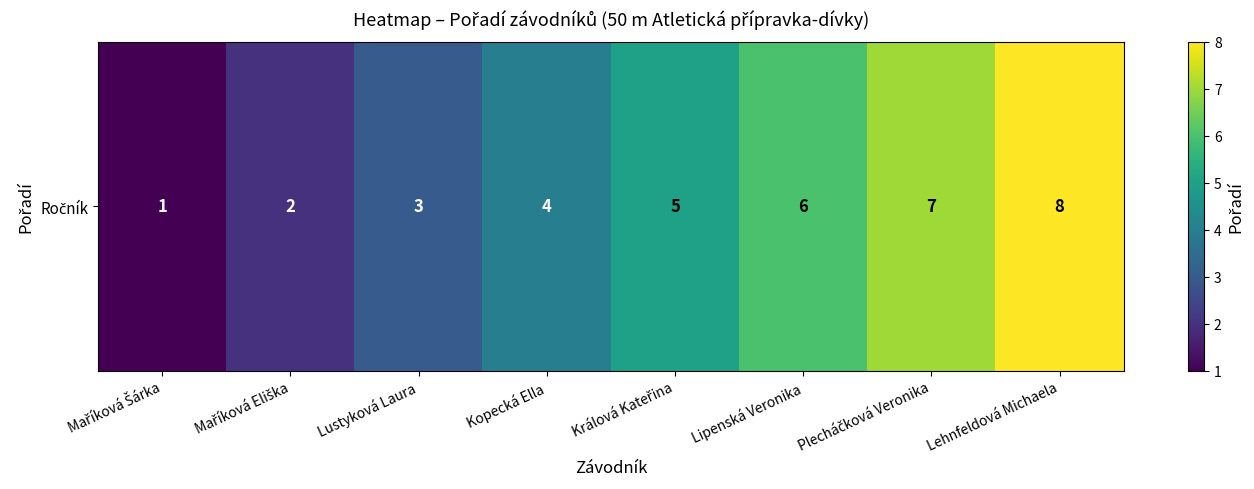

What is the maximum value shown in the chart?

8